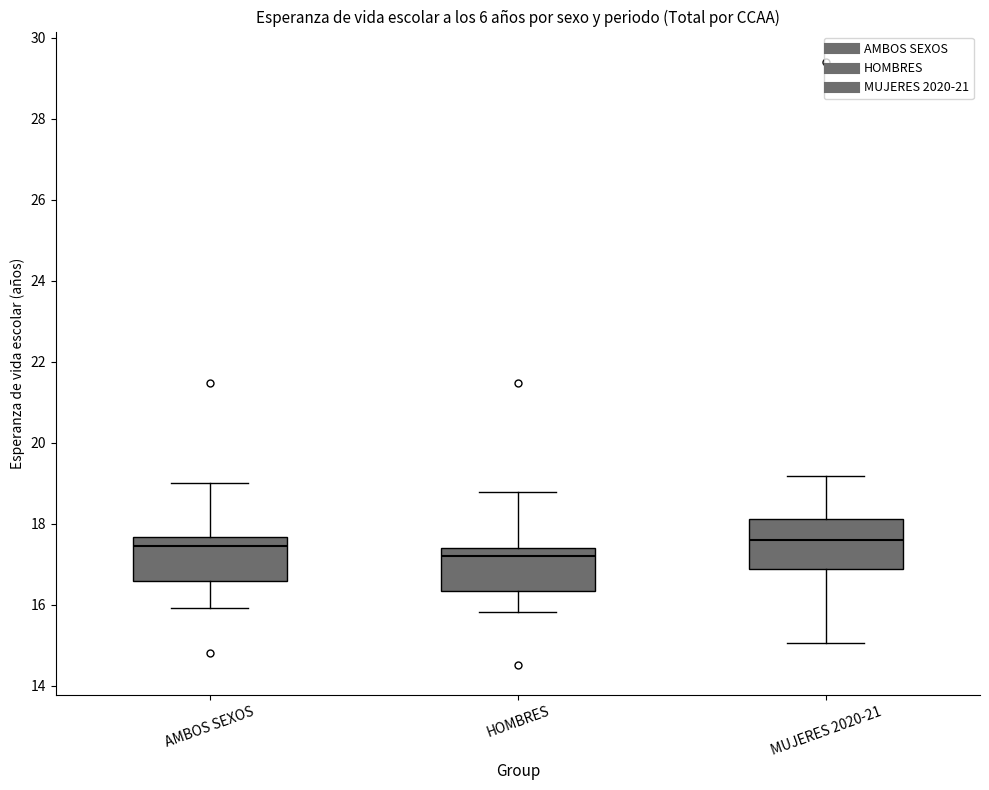

Where does the lower whisker of the box for MUJERES 2020-21 end on the y-axis? The values are not printed on the chart, so give them approximately, as read against the axis.

15.0